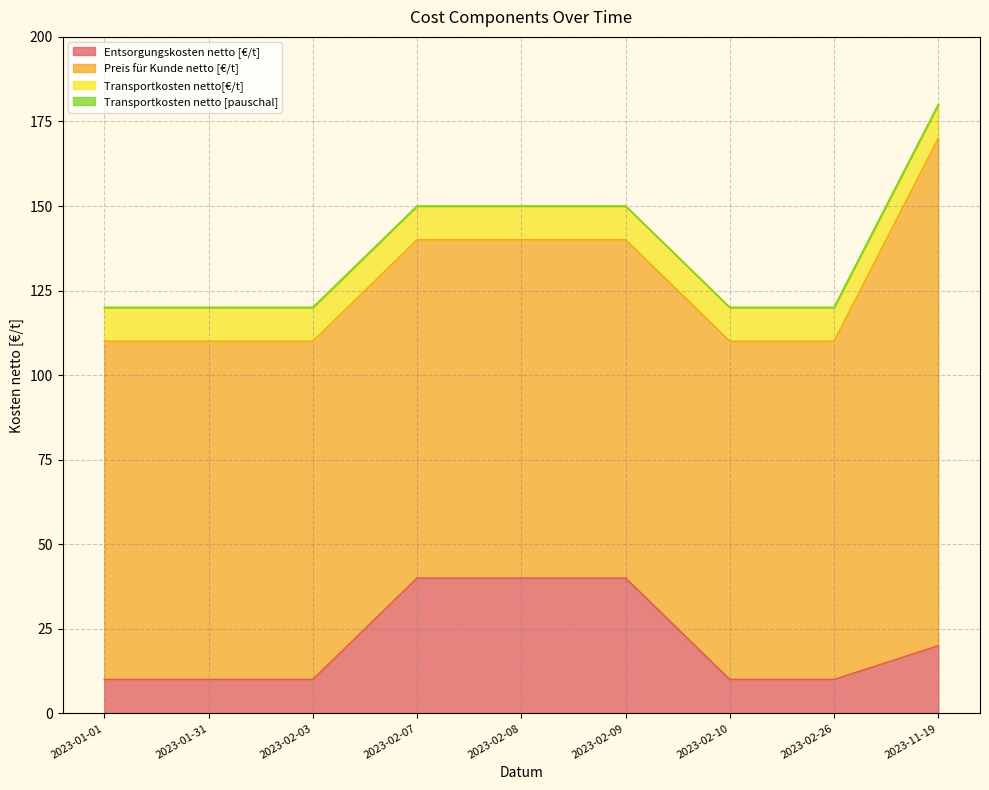

What is the total value across all series at 2023-02-03?

120